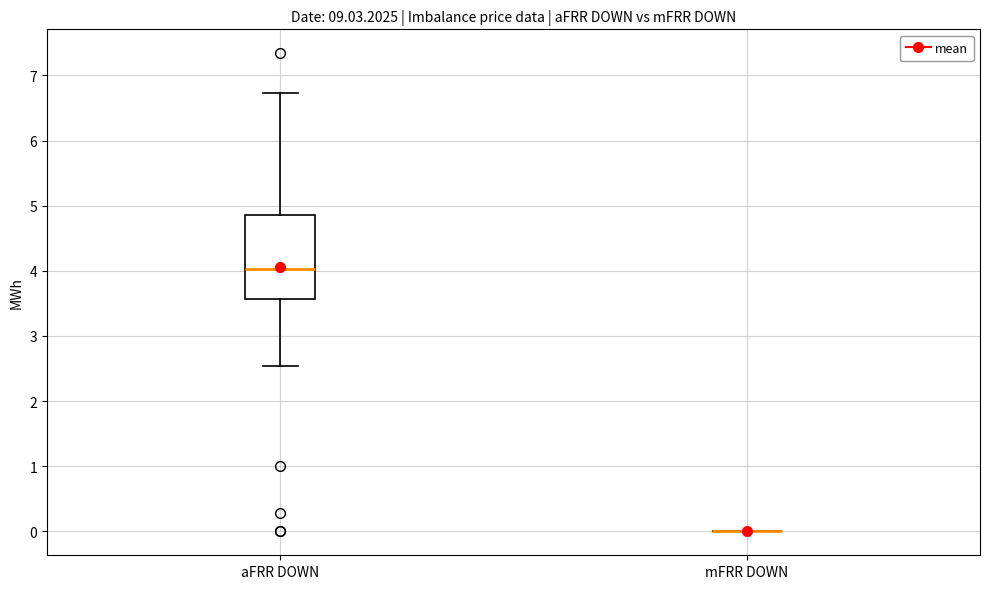

Where does the median line of the box for aFRR DOWN sit on the y-axis? The values are not printed on the chart, so give them approximately, as read against the axis.

4.0